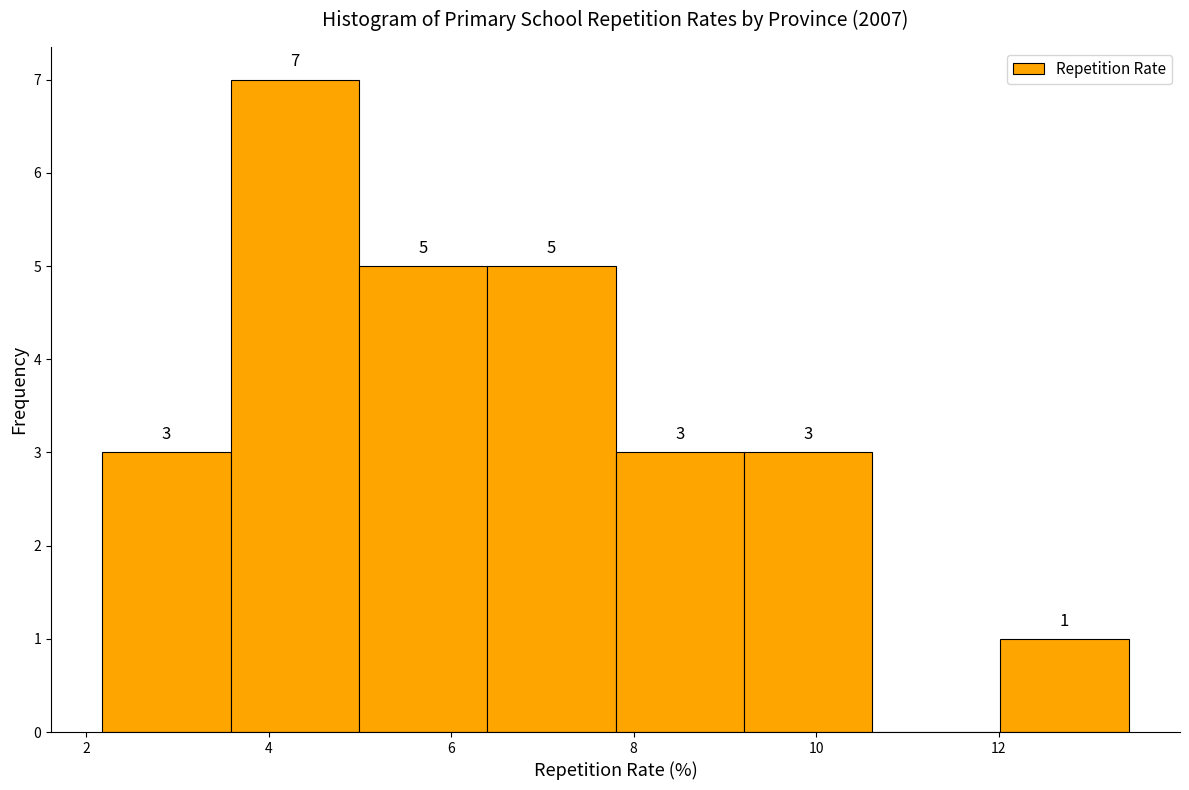

Over which range of the x-axis is the bar tallest?

3.6 to 5.0